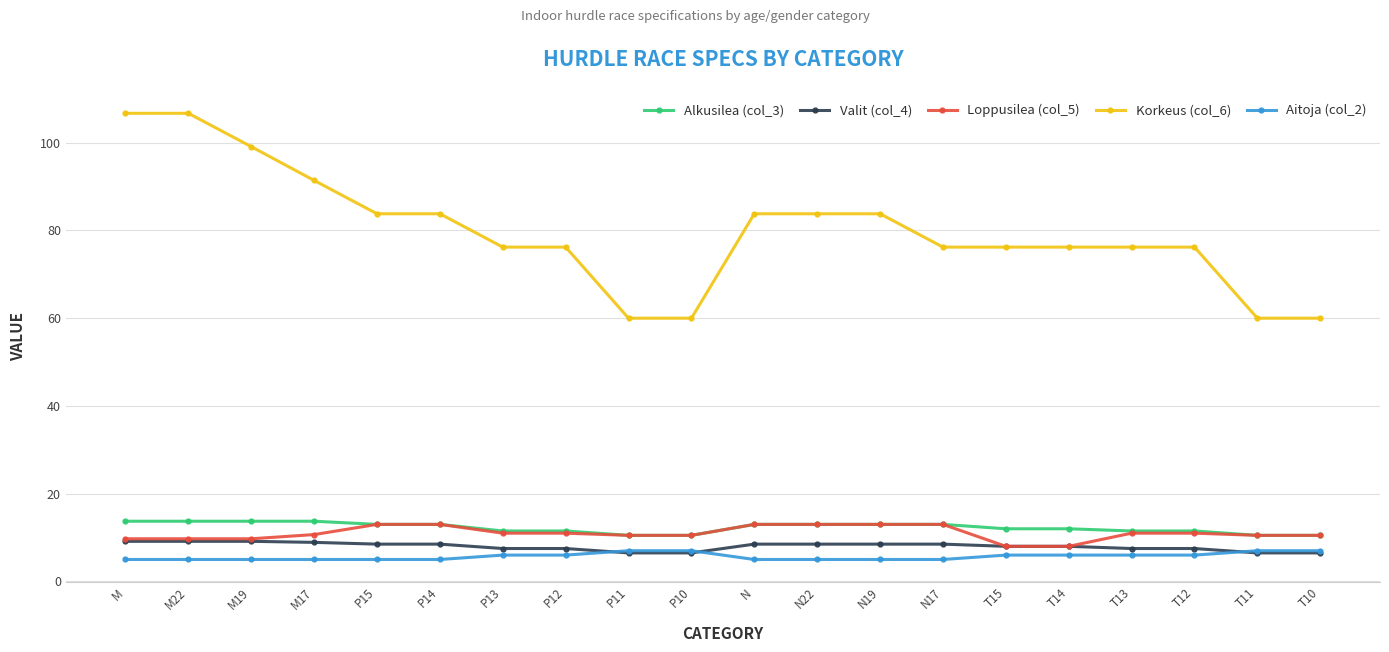

Which series has the largest total across all categories?

Korkeus (col_6)